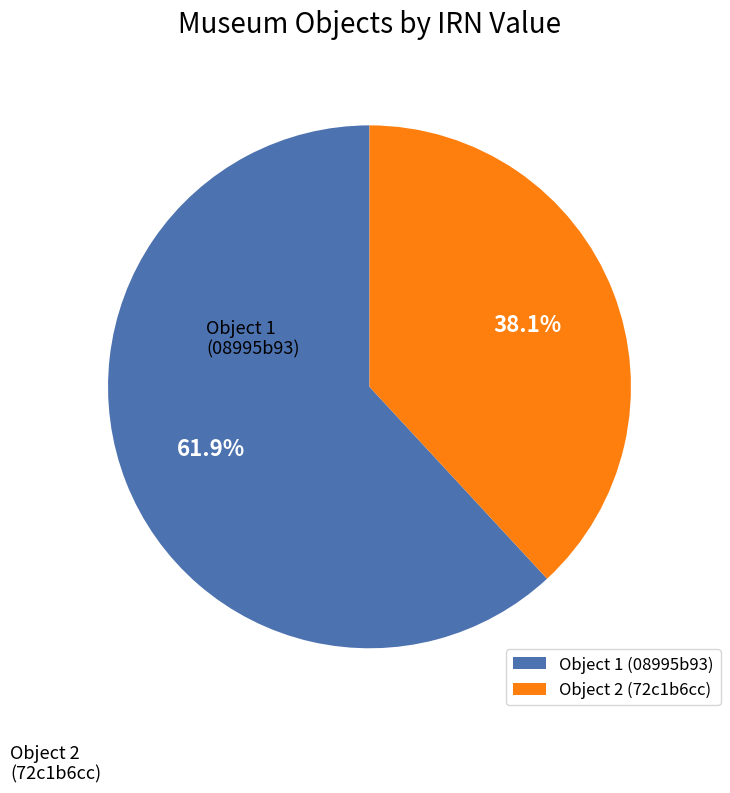

To the nearest percent, what is the difference between the largest and smallest slice percentages?

24%